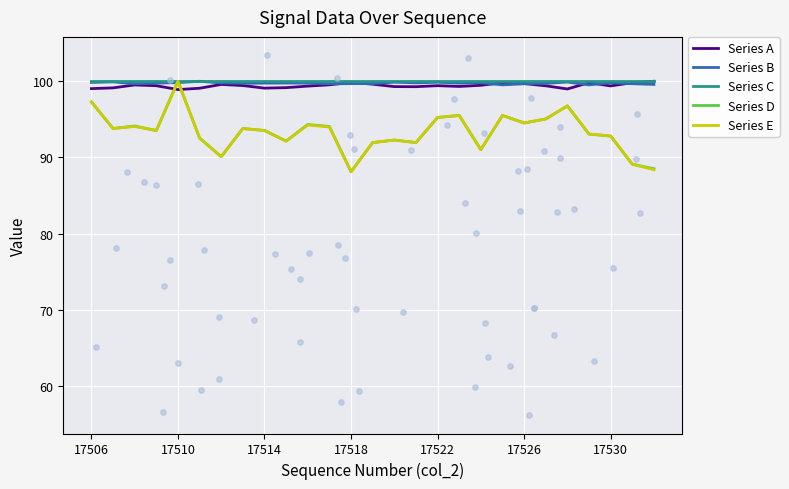

What is the total value across all series at 7?

486.8